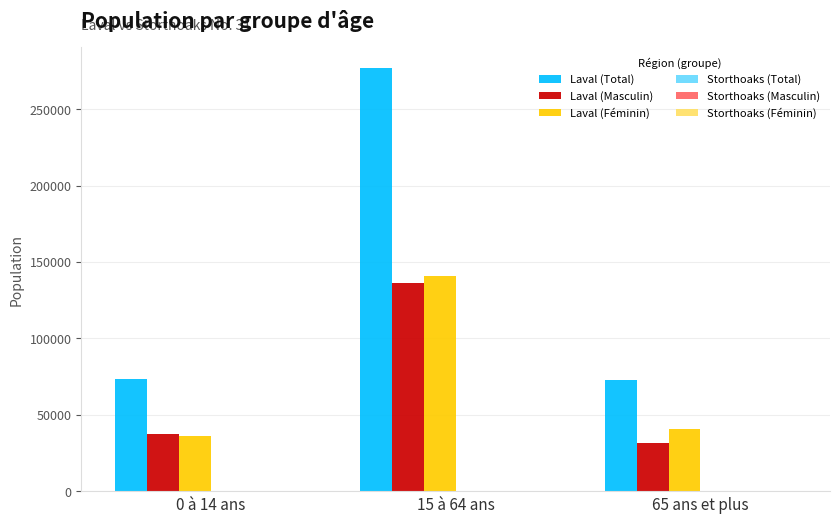

Does the chart contain stacked bars?

No